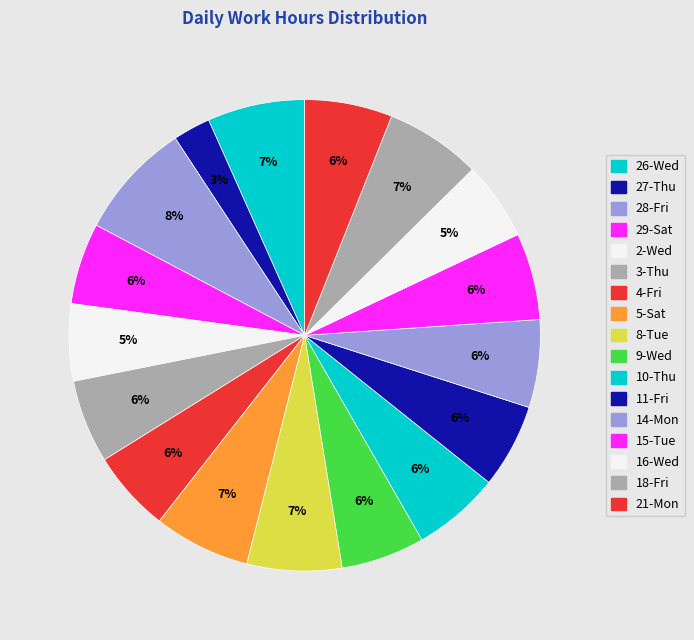

How many slices are in this pie chart?

17